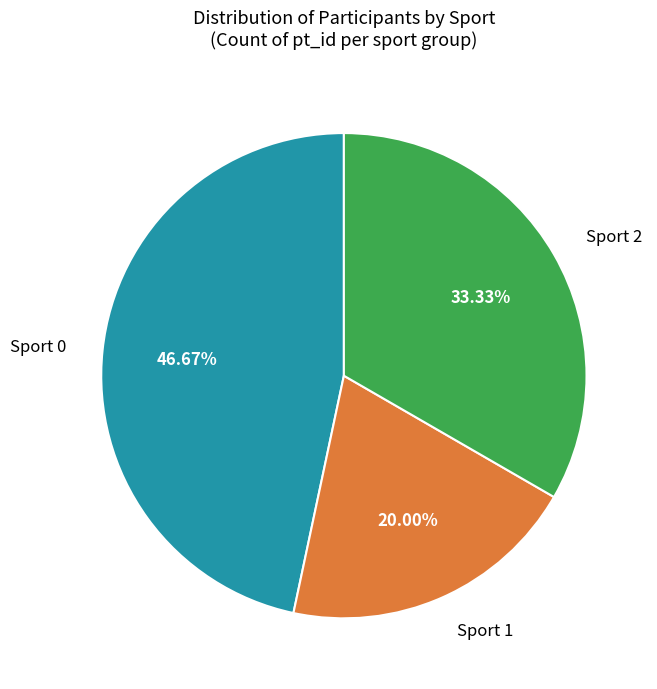

Does any single category account for the majority?

No